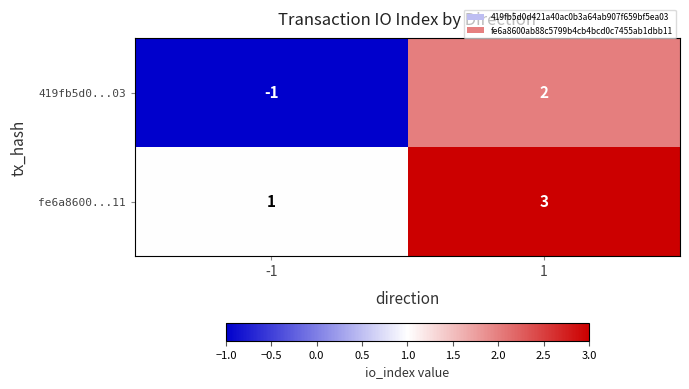

What is the spread (max minus min) of values at -1?

2